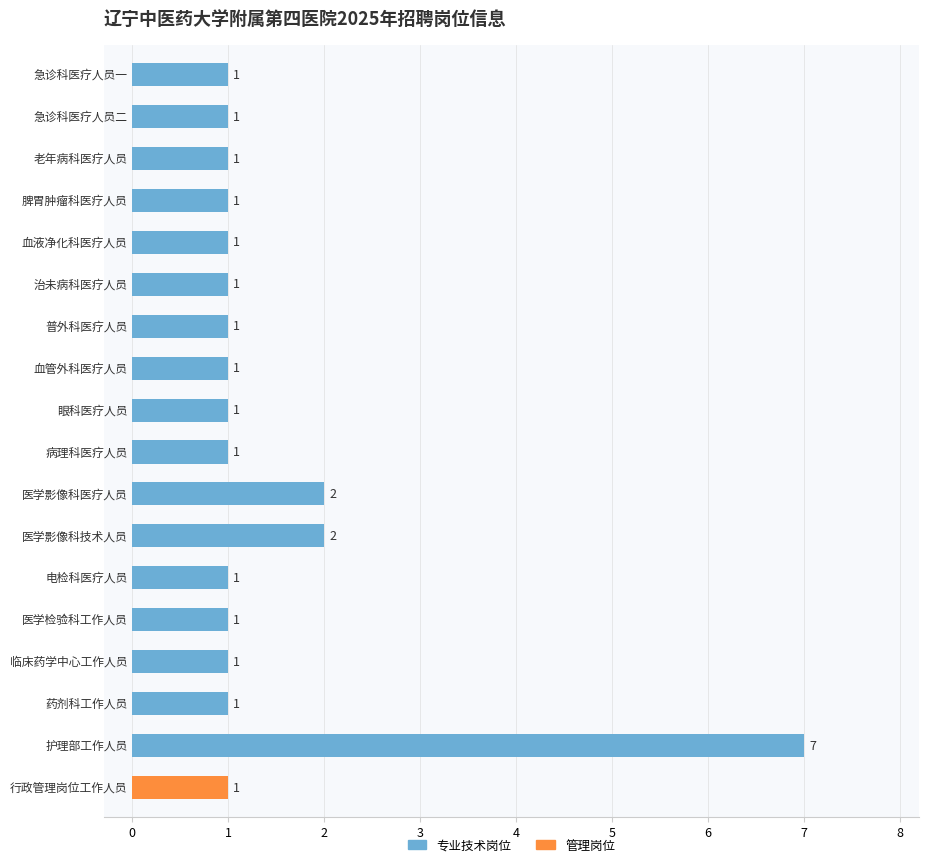

What is the sum of the values at 0 and 12?

2